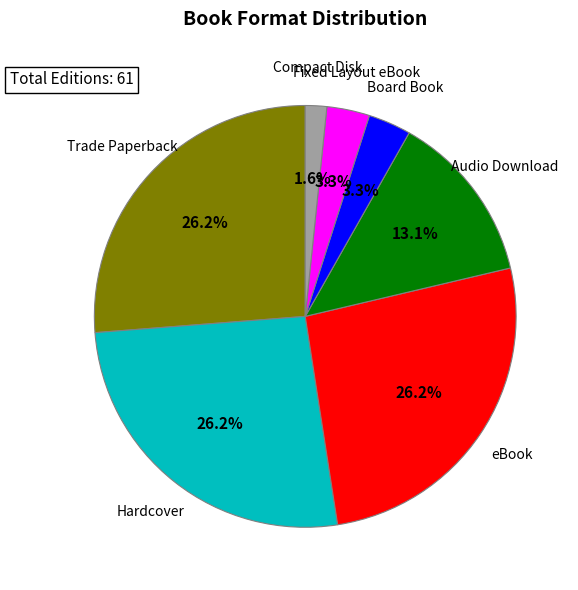

Does any single category account for the majority?

No